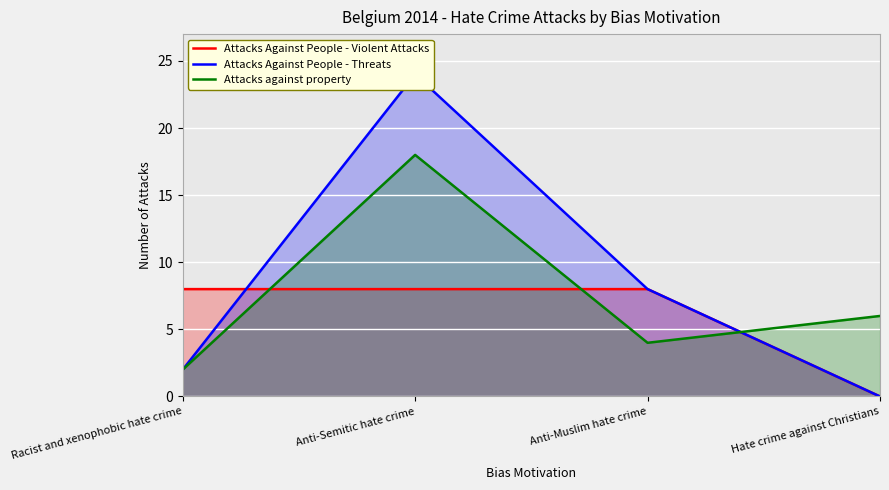

What value does the Attacks Against People - Violent Attacks series have at Anti-Semitic hate crime?

8